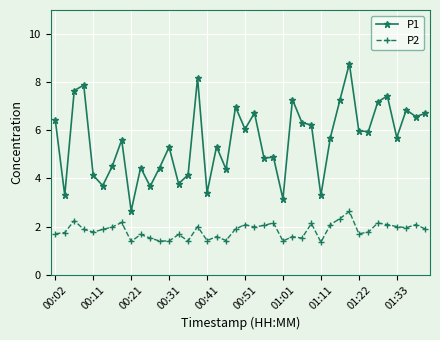

List the series in order of their overall mean, highest first.

P1, P2